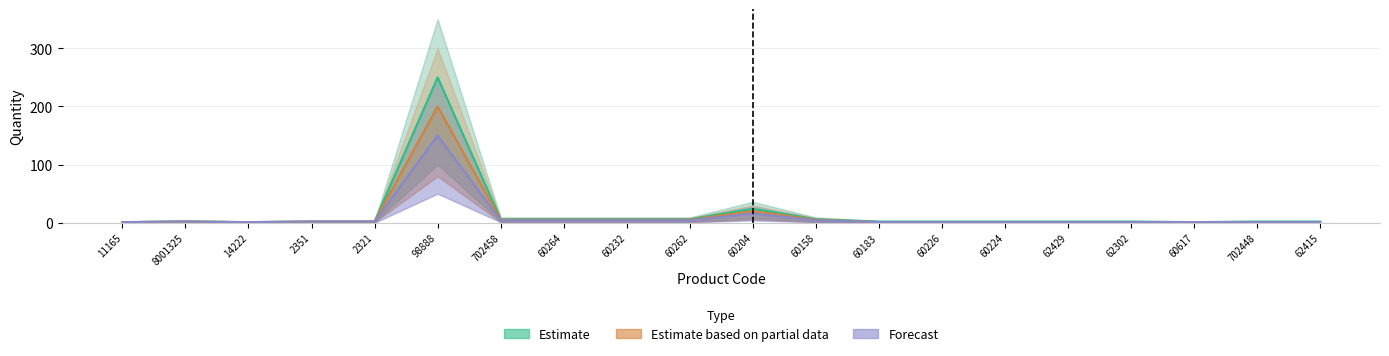

Is it true that Estimate based on partial data equals 1 at 702448?

False